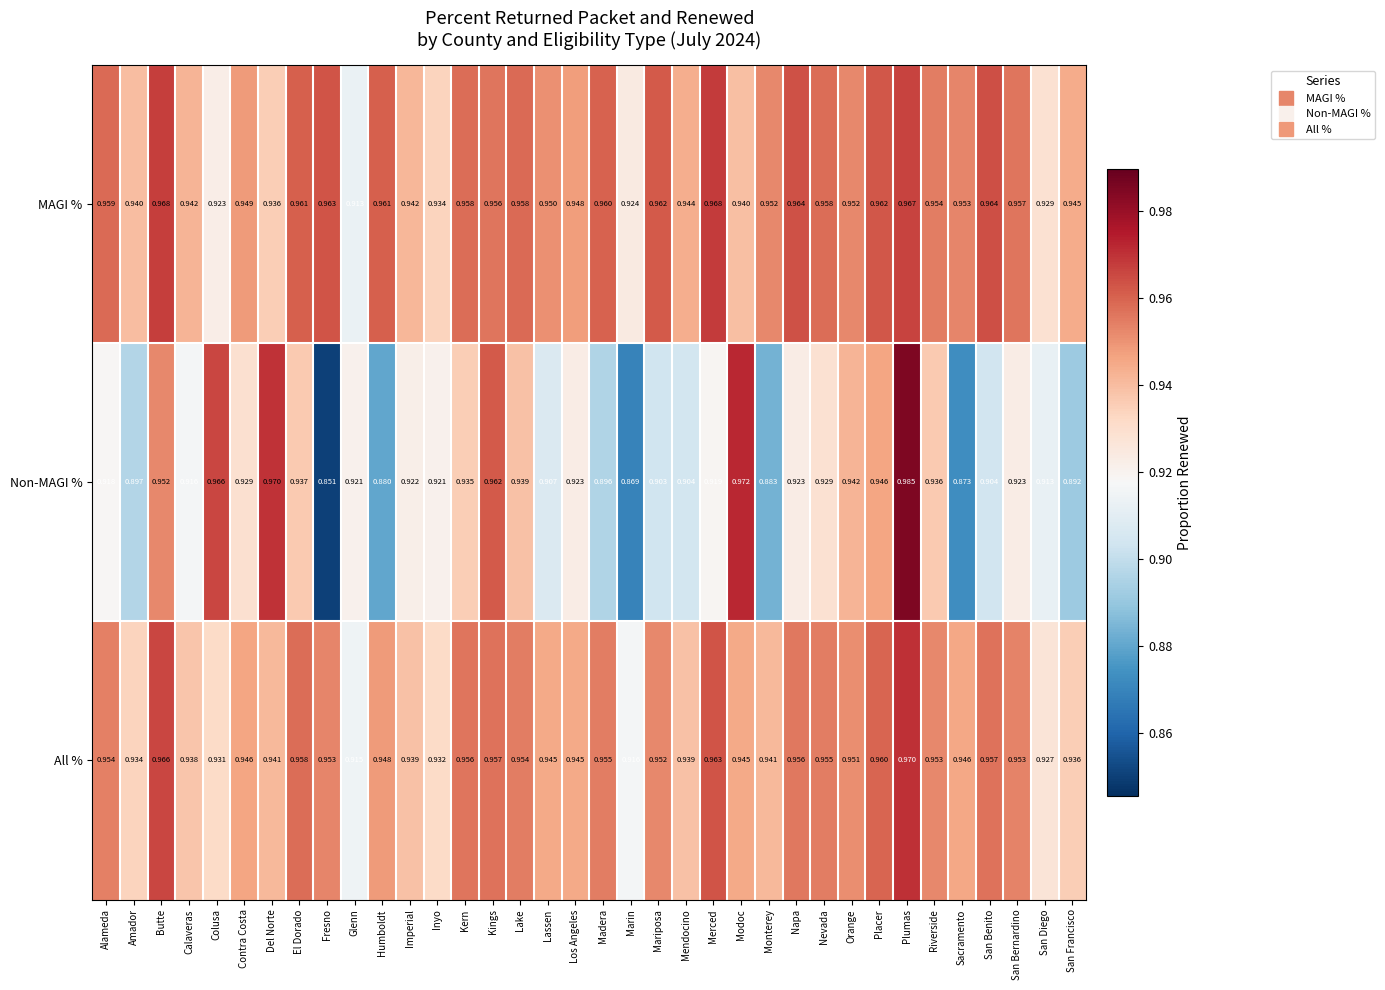

Rank the series by their maximum value, from lowest to highest.

MAGI %, All %, Non-MAGI %